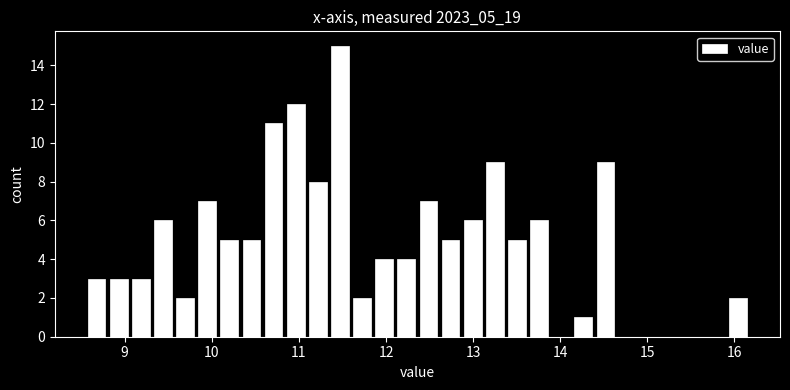

Read against the x-axis, roughly where is the centre of the tallest bar?

11.5